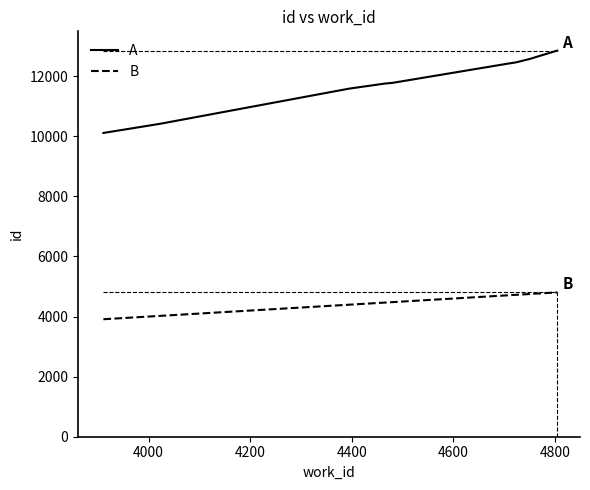

What is the maximum value for A?

12852